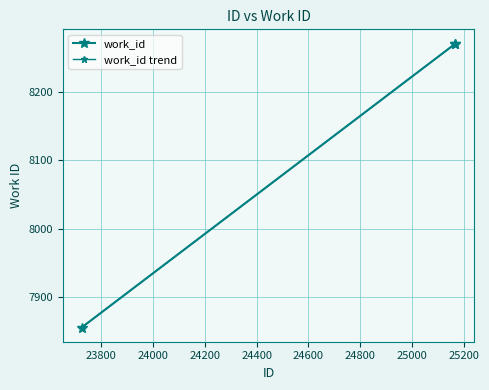

What is the ratio of the value at 25164 to the value at 23725?

1.1